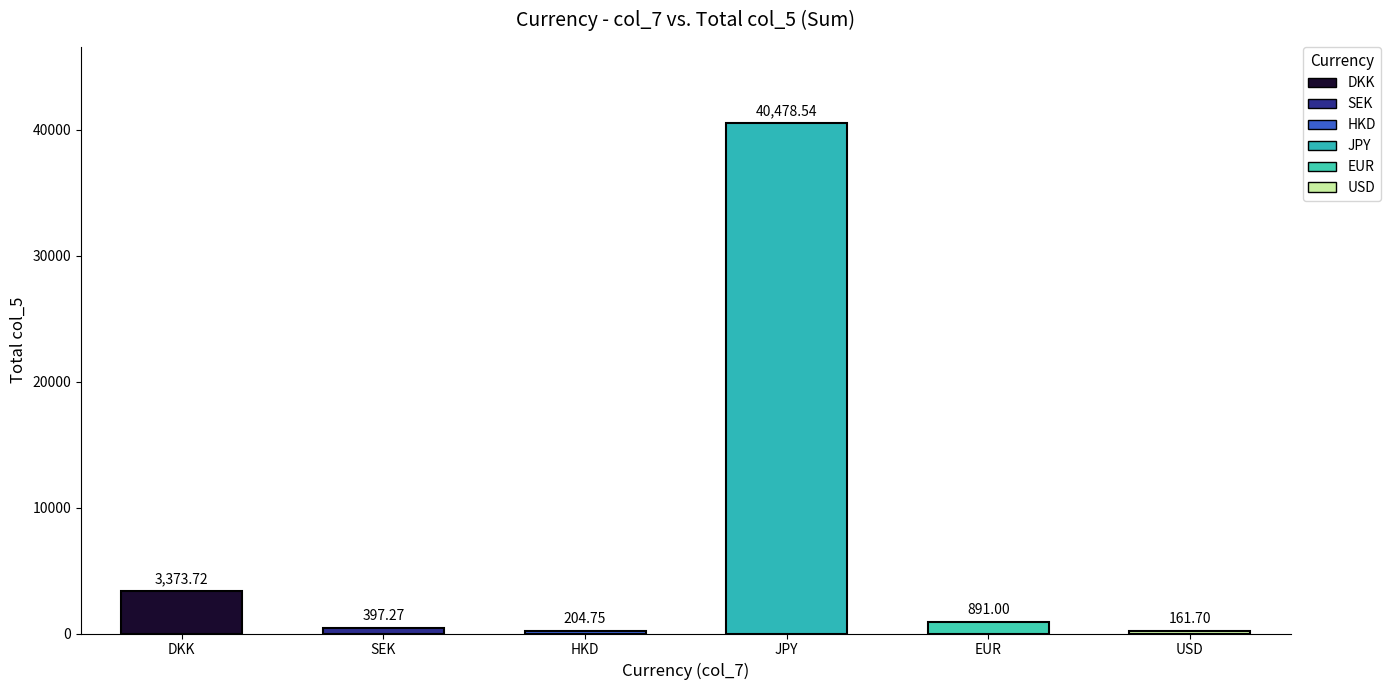

Reading left to right, what are all the values shown in this chart?

DKK=3373.7	SEK=397.3	HKD=204.8	JPY=40478.5	EUR=891.0	USD=161.7